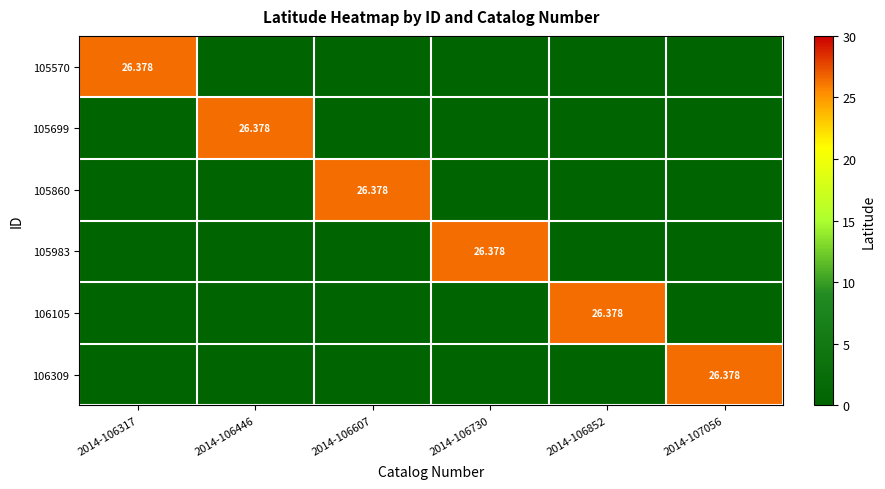

Which category has the lowest value in the 105570 series?

2014-106446